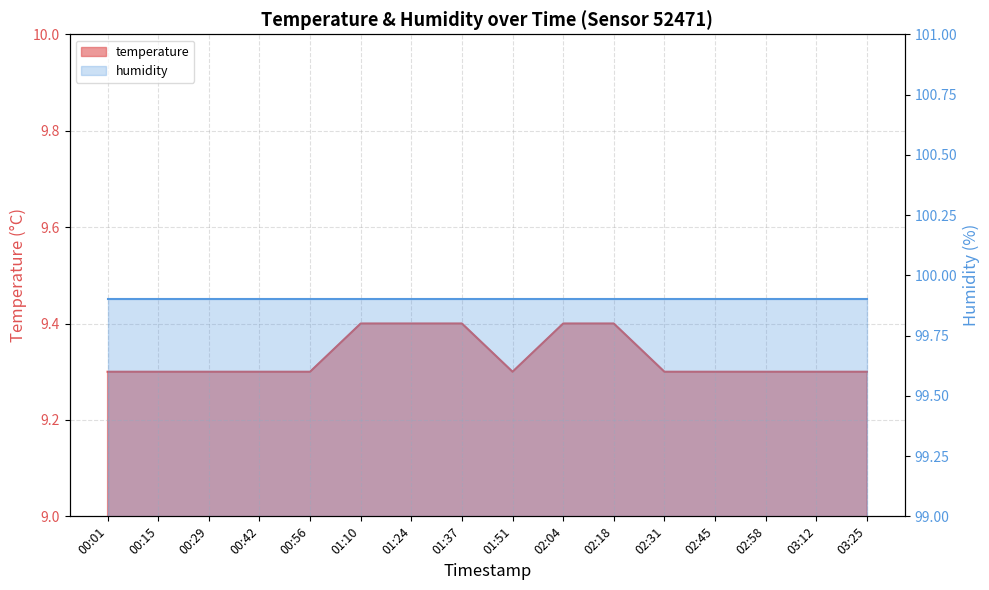

The value at 00:29 is 12.8. True or false?

False